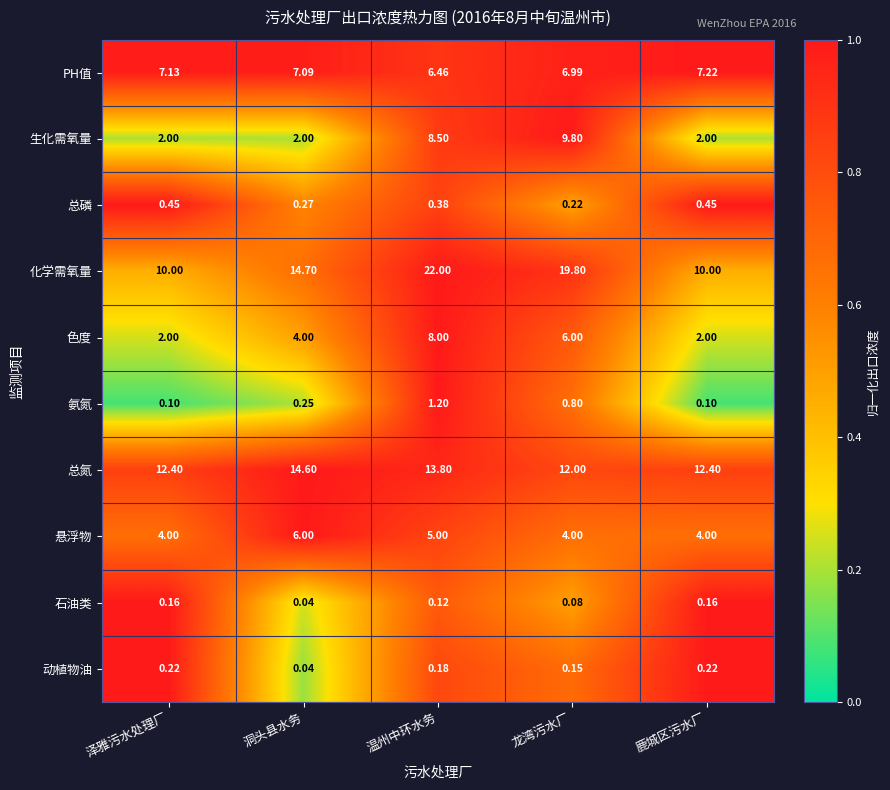

Where is 色度 nearest to the value 5?

洞头县水务